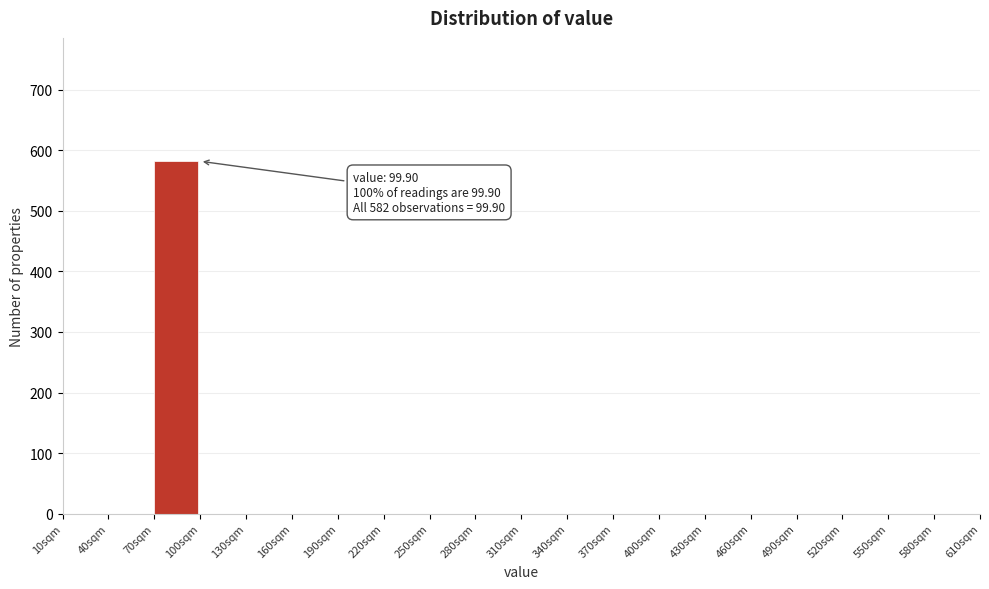

Reading left to right, transcribe all the data shown in this chart.

10sqm=0	40sqm=0	70sqm=582	100sqm=0	130sqm=0	160sqm=0	190sqm=0	220sqm=0	250sqm=0	280sqm=0	310sqm=0	340sqm=0	370sqm=0	400sqm=0	430sqm=0	460sqm=0	490sqm=0	520sqm=0	550sqm=0	580sqm=0